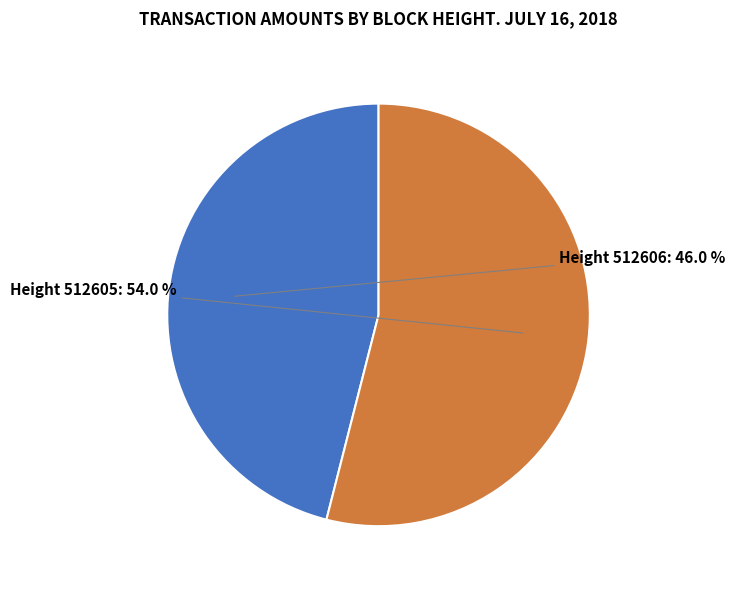

Is there a majority slice in this chart?

Yes